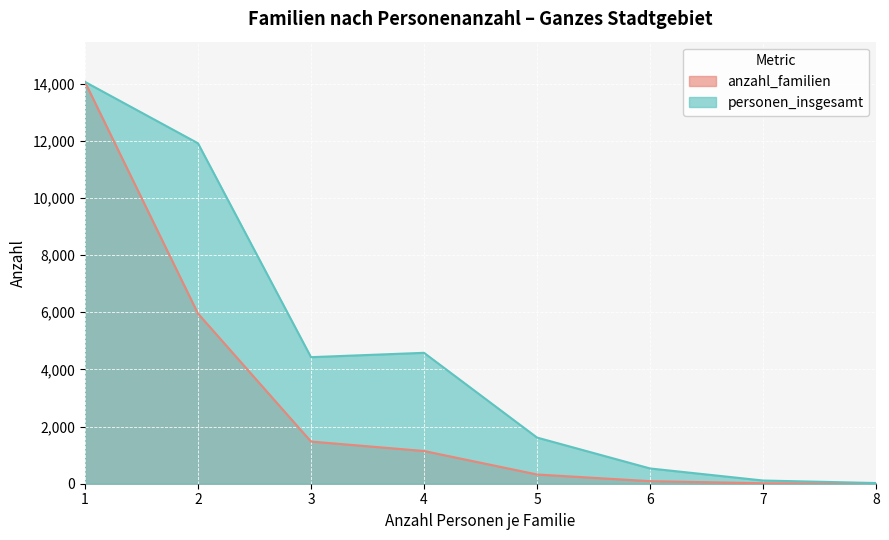

Reading left to right, what are all the values shown in this chart?

anzahl_familien: 14060	5956	1476	1145	323	89	16	3
personen_insgesamt: 14060	11912	4428	4580	1615	534	112	24